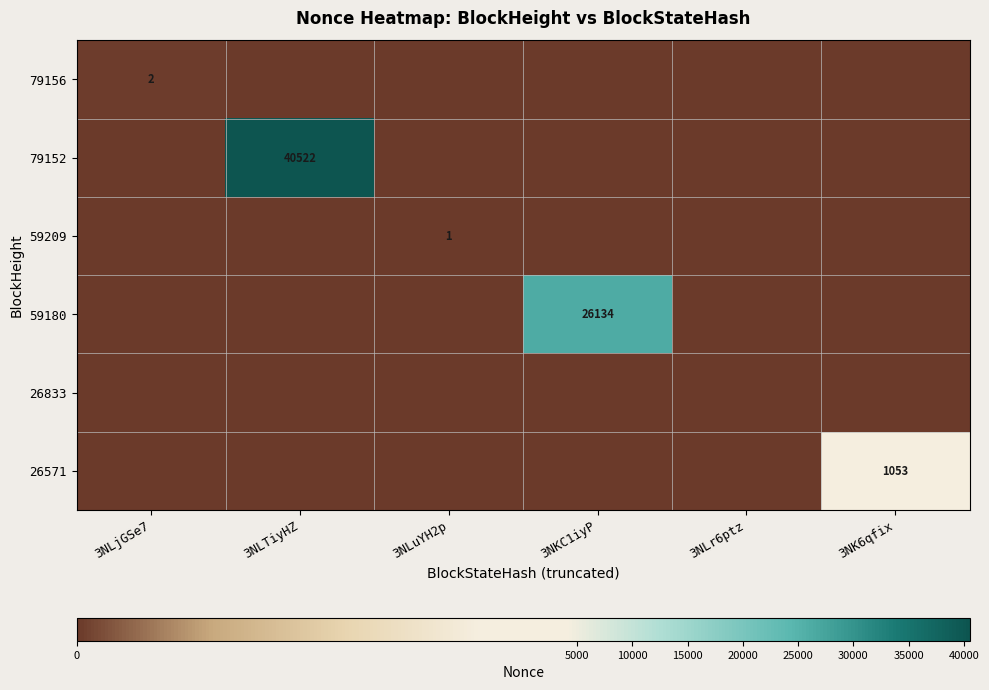

True or false: 26833 has a value of 0 at 3NLTiyHZ.

True